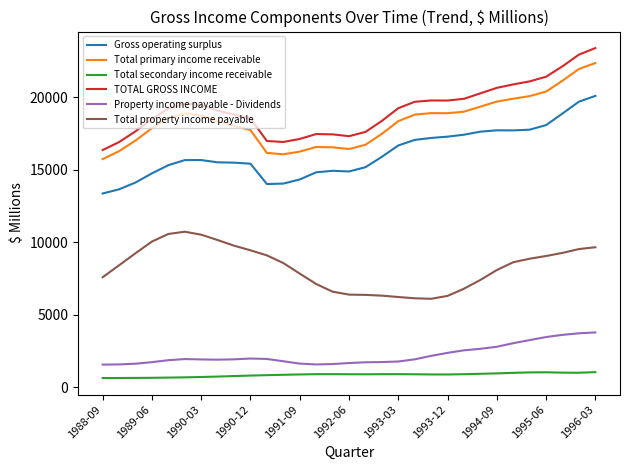

Rank the series by their maximum value, from lowest to highest.

Total secondary income receivable, Property income payable - Dividends, Total property income payable, Gross operating surplus, Total primary income receivable, TOTAL GROSS INCOME